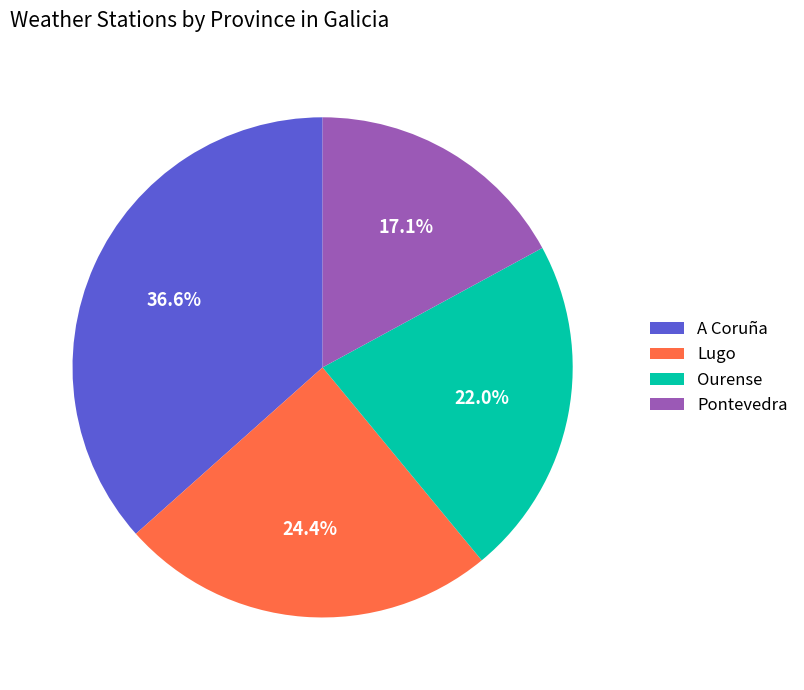

Which slice is the smallest?

Pontevedra